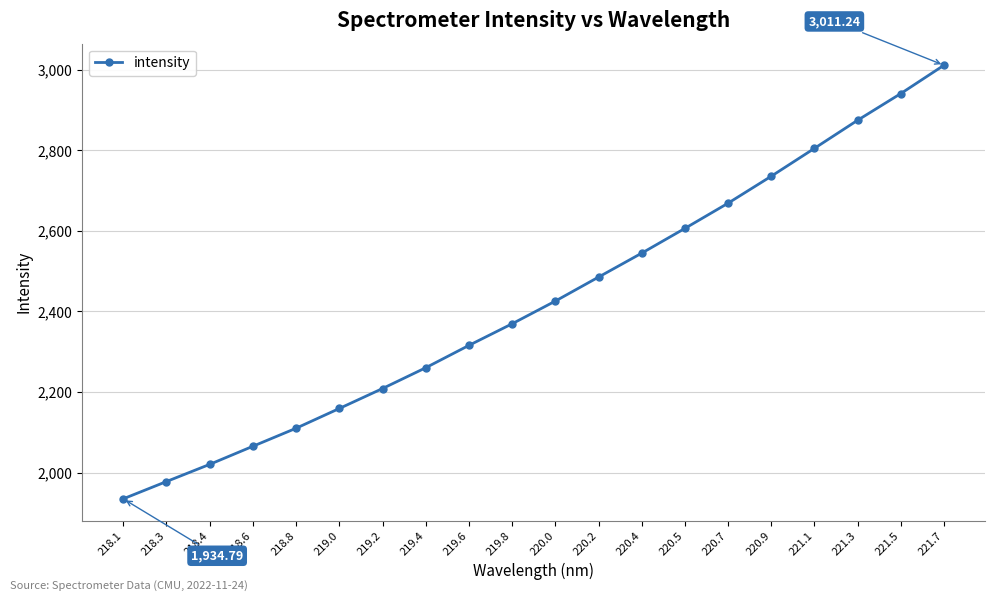

Is this an area chart (filled region under the line)?

No